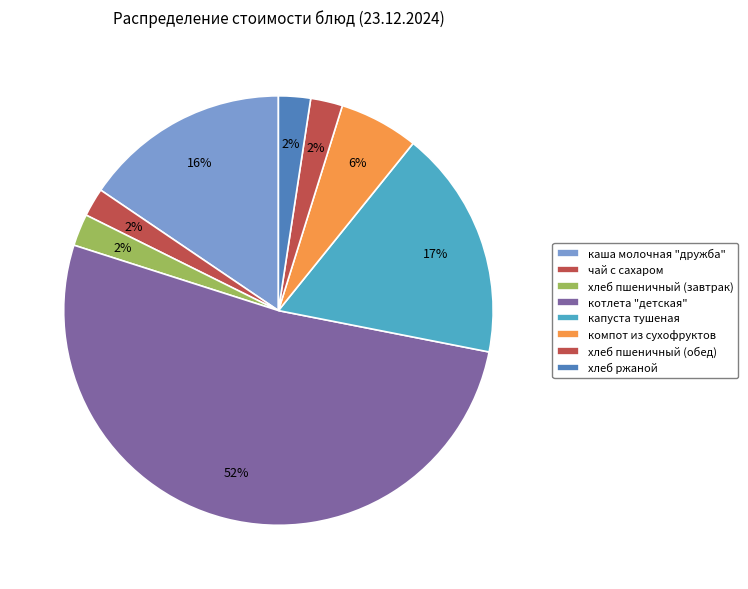

Rank the categories by value from lowest to highest.

чай с сахаром, хлеб пшеничный (завтрак), хлеб пшеничный (обед), хлеб ржаной, компот из сухофруктов, каша молочная "дружба", капуста тушеная, котлета "детская"